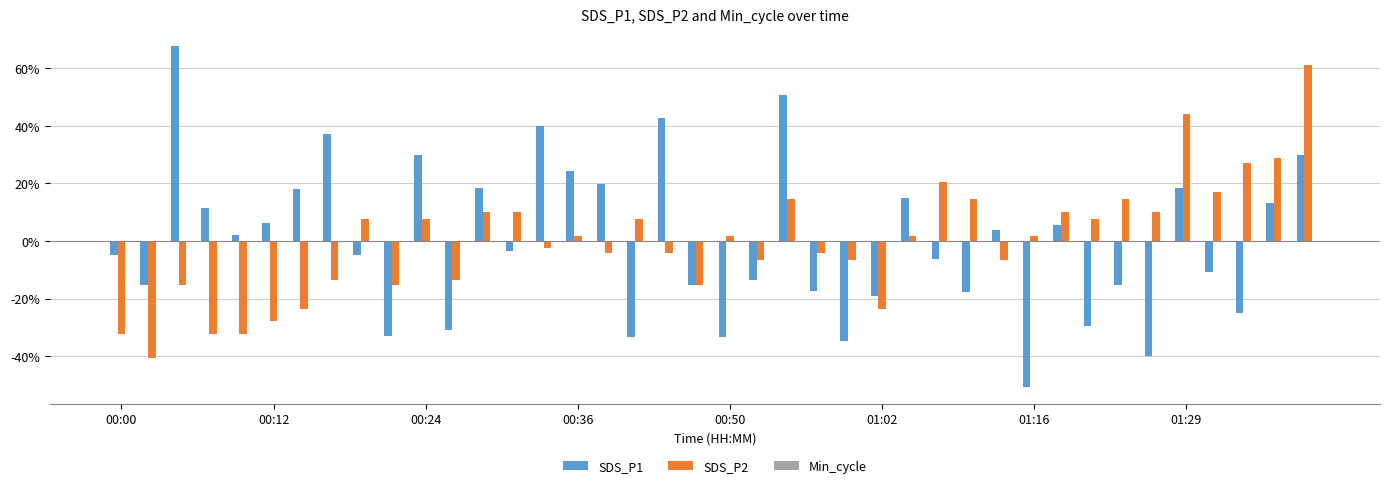

List the series in order of their peak value, lowest first.

SDS_P2, SDS_P1